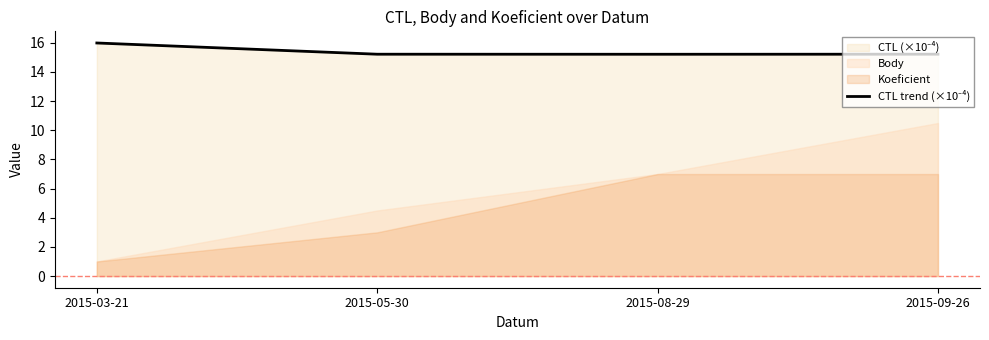

Rank the categories by value from lowest to highest.

2015-08-29, 2015-05-30, 2015-09-26, 2015-03-21